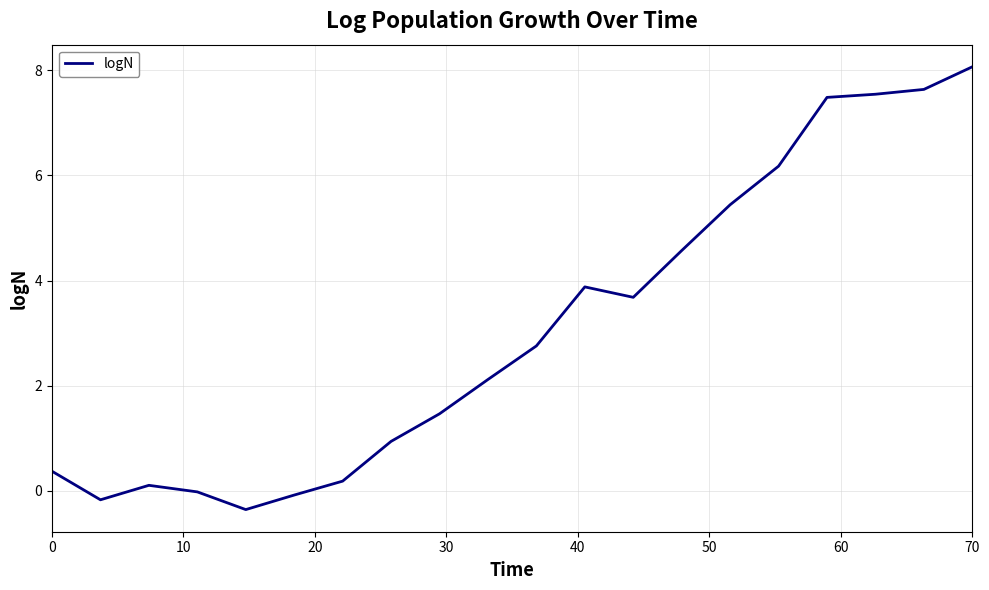

How many lines are shown in the chart?

1